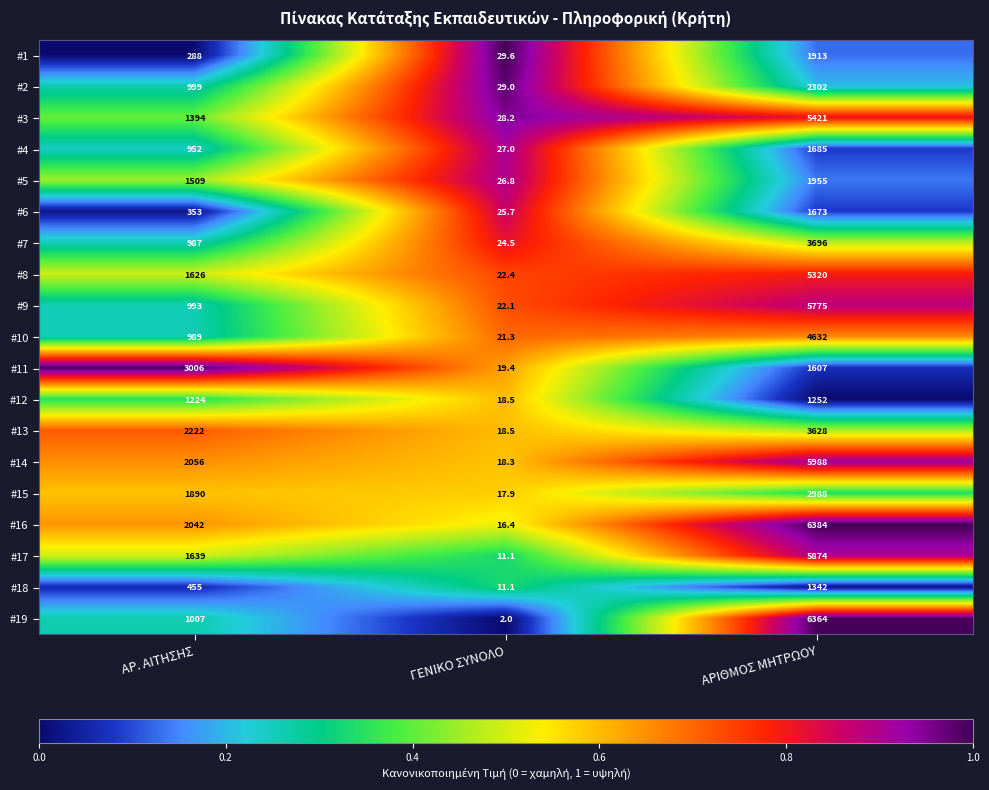

Which category has the highest value across all series?

ΑΡΙΘΜΟΣ ΜΗΤΡΩΟΥ